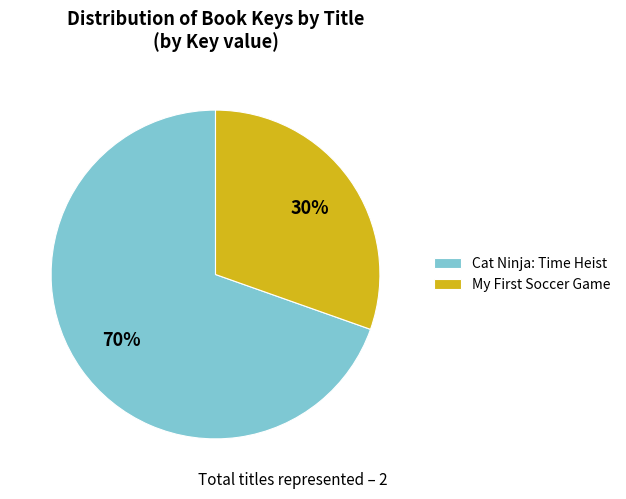

To the nearest percent, what is the average slice percentage?

50%